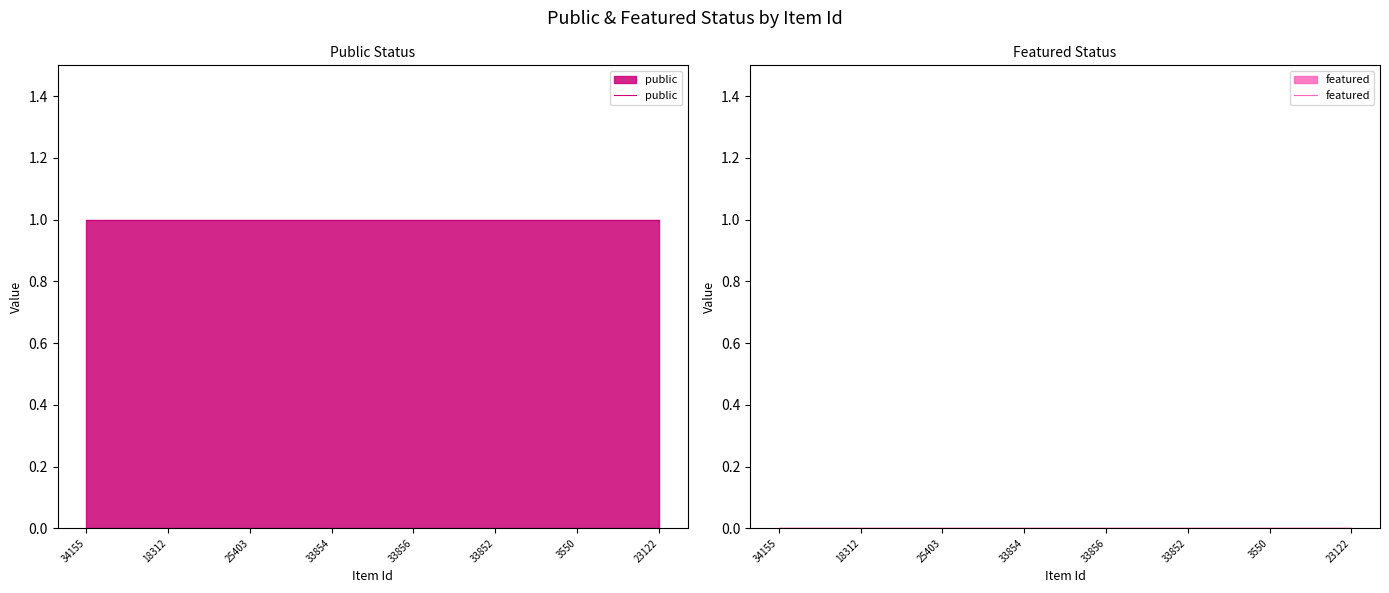

Which category has the lowest value in the public series?

34155